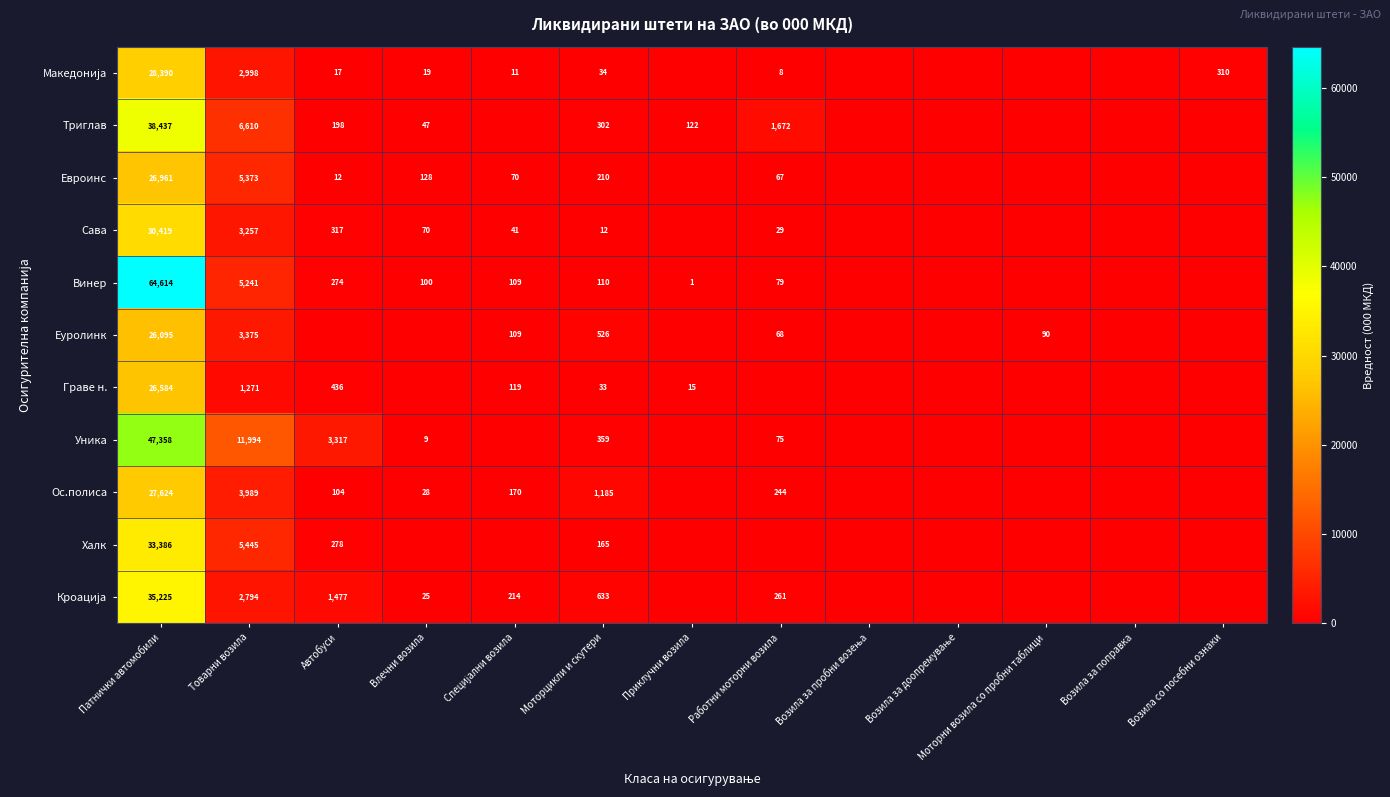

Is it true that Сава equals 317 at Автобуси?

True